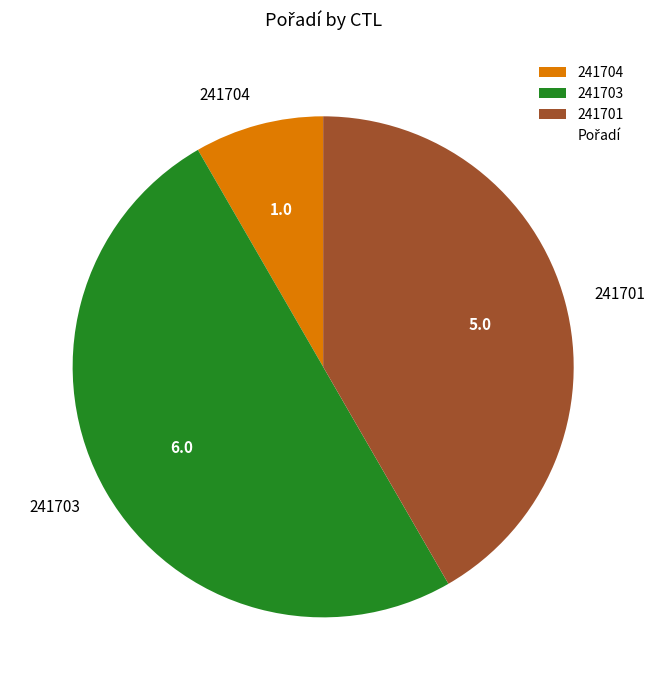

Rank the categories by value from highest to lowest.

241703, 241701, 241704